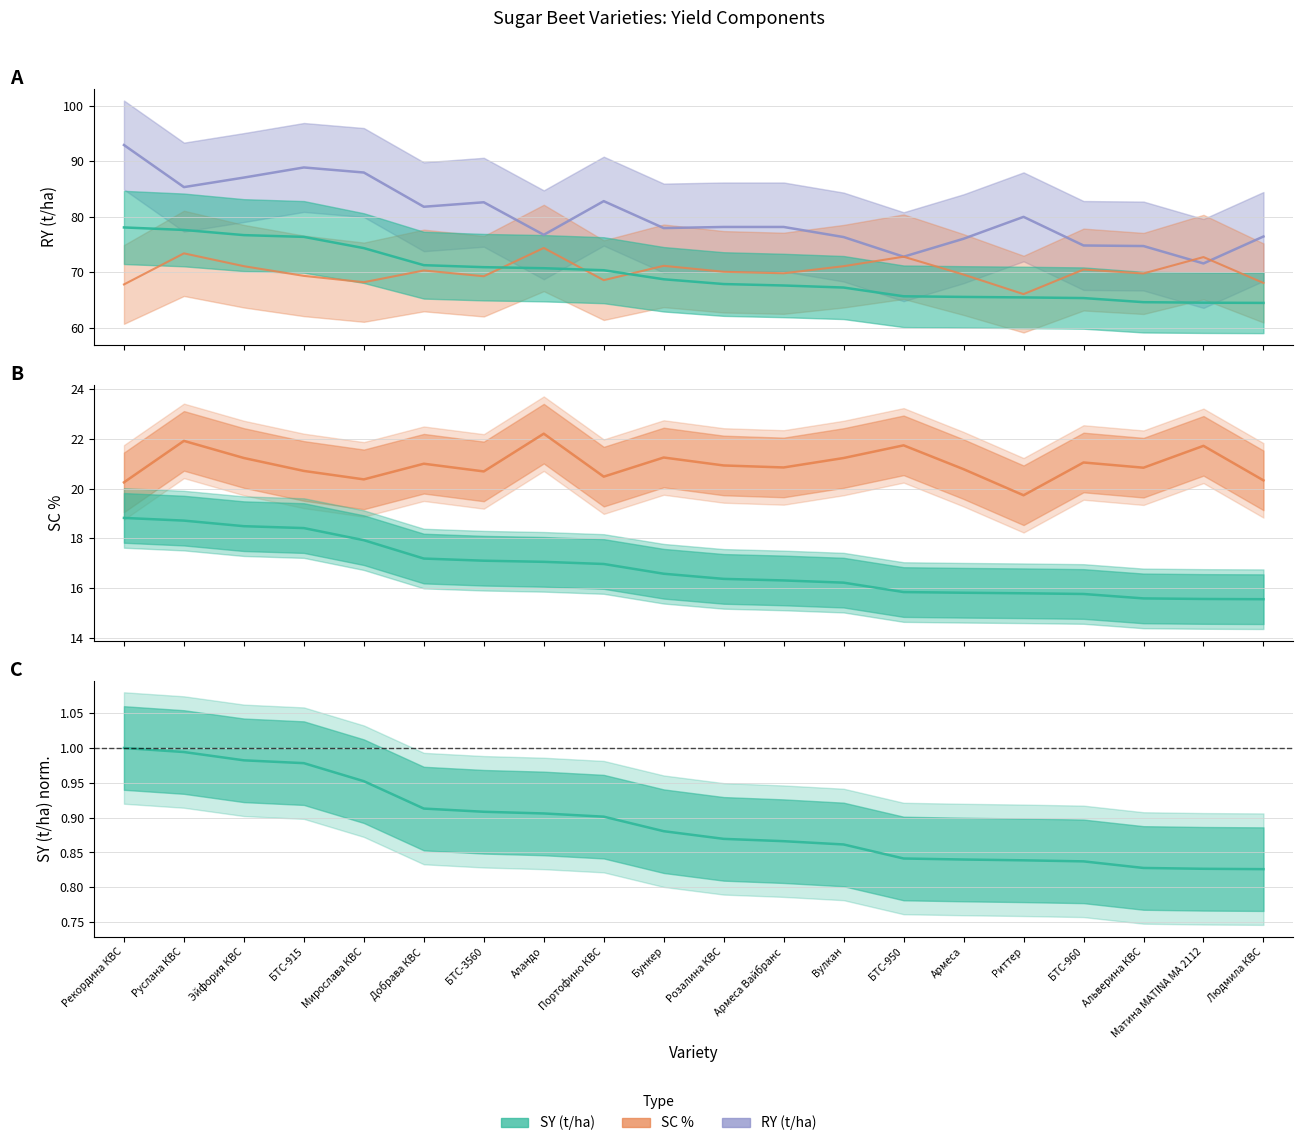

What position from the right is Рекордина КВС?

20